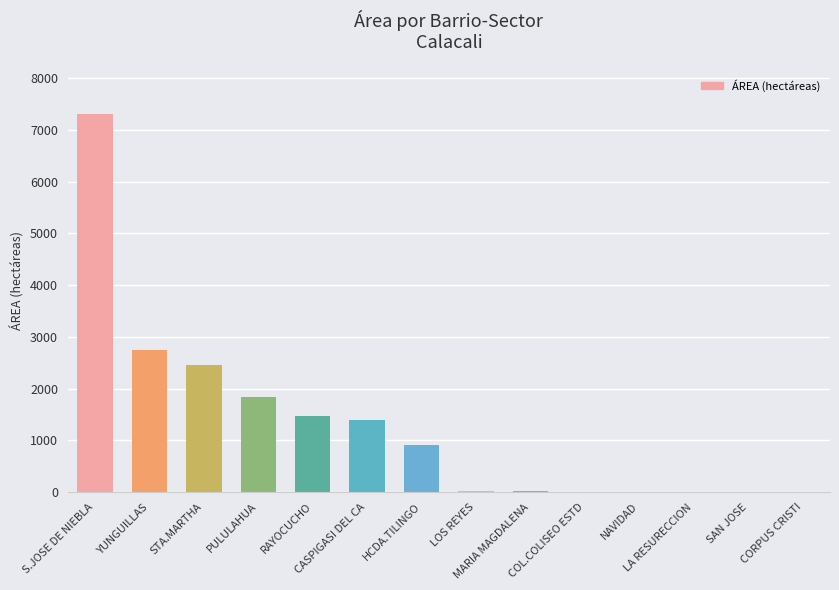

What is the maximum value shown in the chart?

7301.4